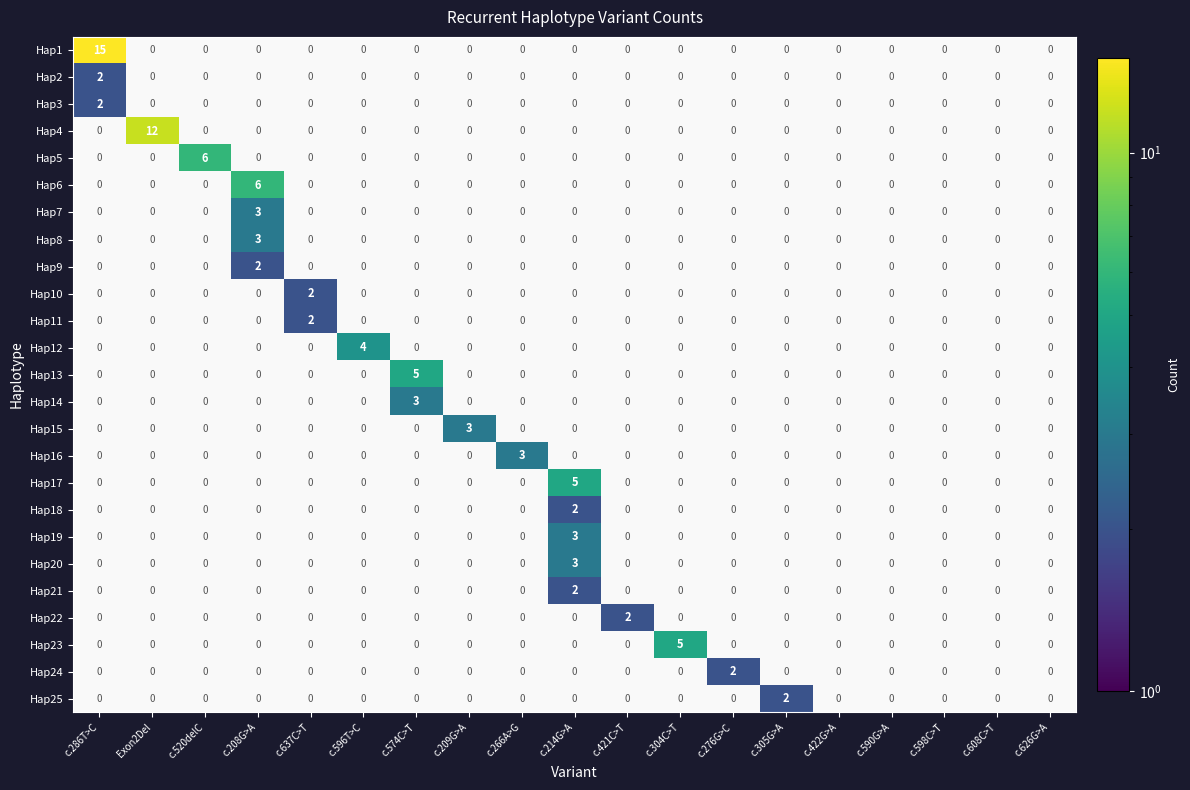

Rank the series by their average value, from highest to lowest.

Hap1, Hap2, Hap3, Hap4, Hap5, Hap6, Hap7, Hap8, Hap9, Hap10, Hap11, Hap12, Hap13, Hap14, Hap15, Hap16, Hap17, Hap18, Hap19, Hap20, Hap21, Hap22, Hap23, Hap24, Hap25